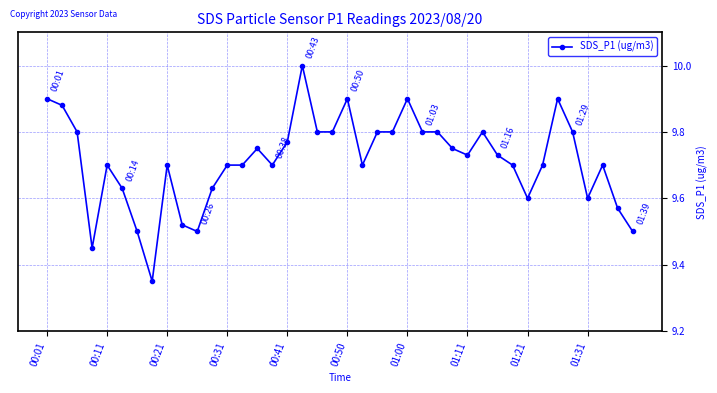

How many distinct data groups are displayed?

1